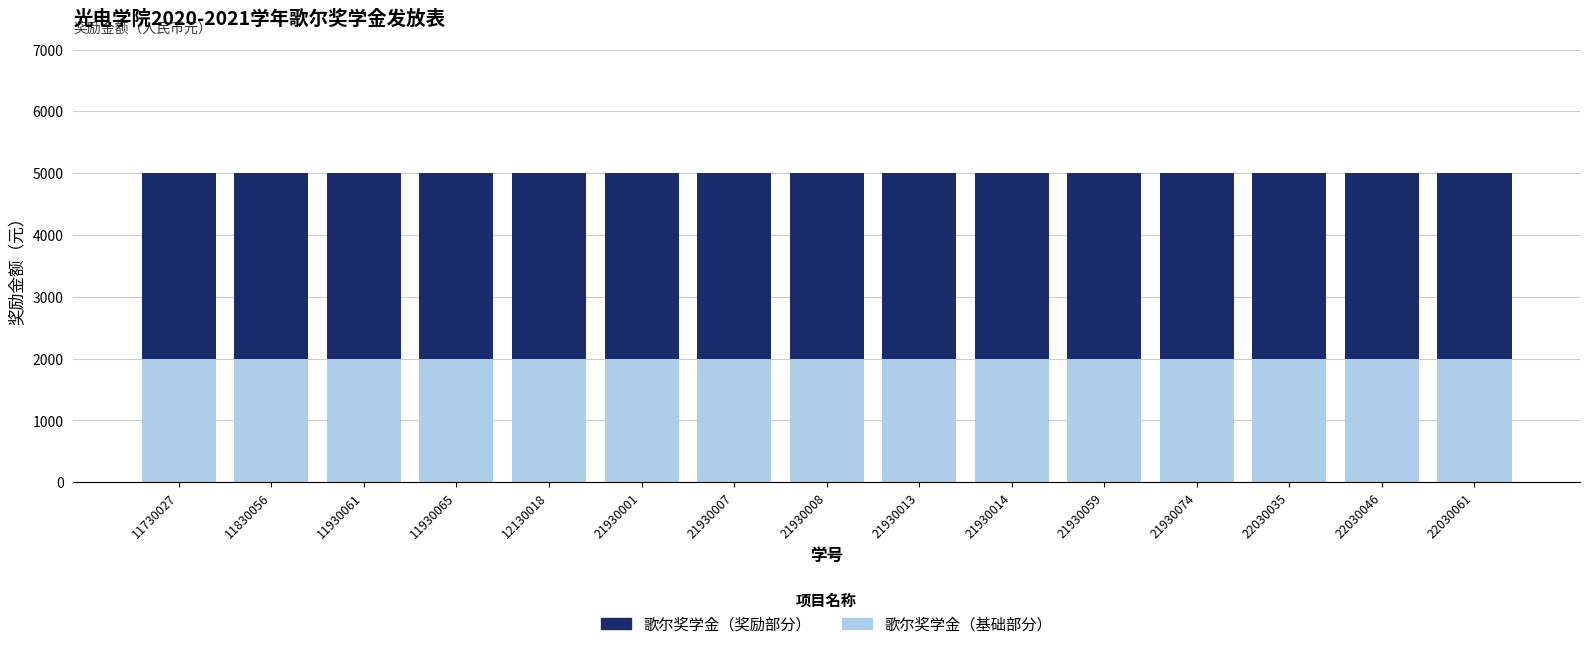

What is the minimum value for 歌尔奖学金（基础部分）?

2000